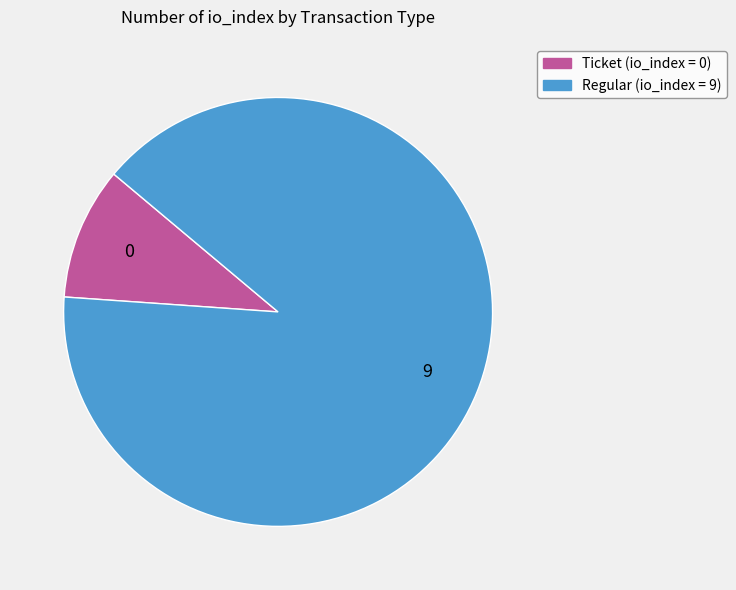

Does any single category account for the majority?

Yes